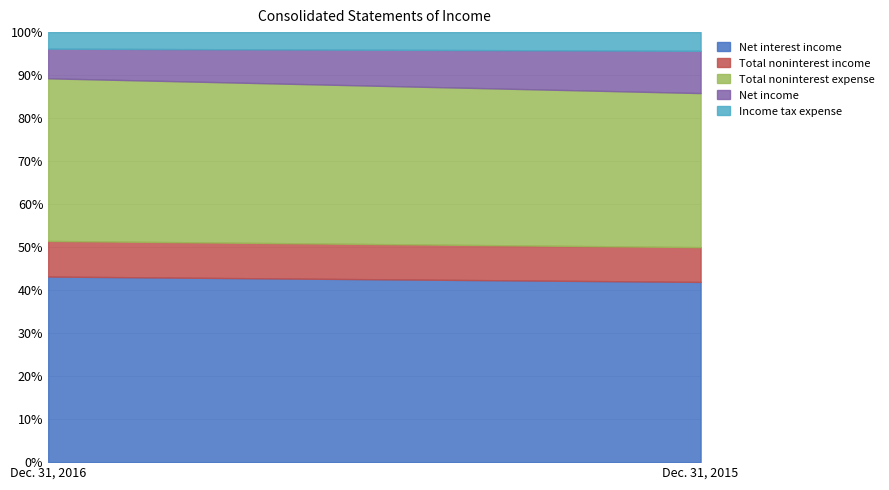

At which label is Total noninterest expense closest to 13654?

Dec. 31, 2015